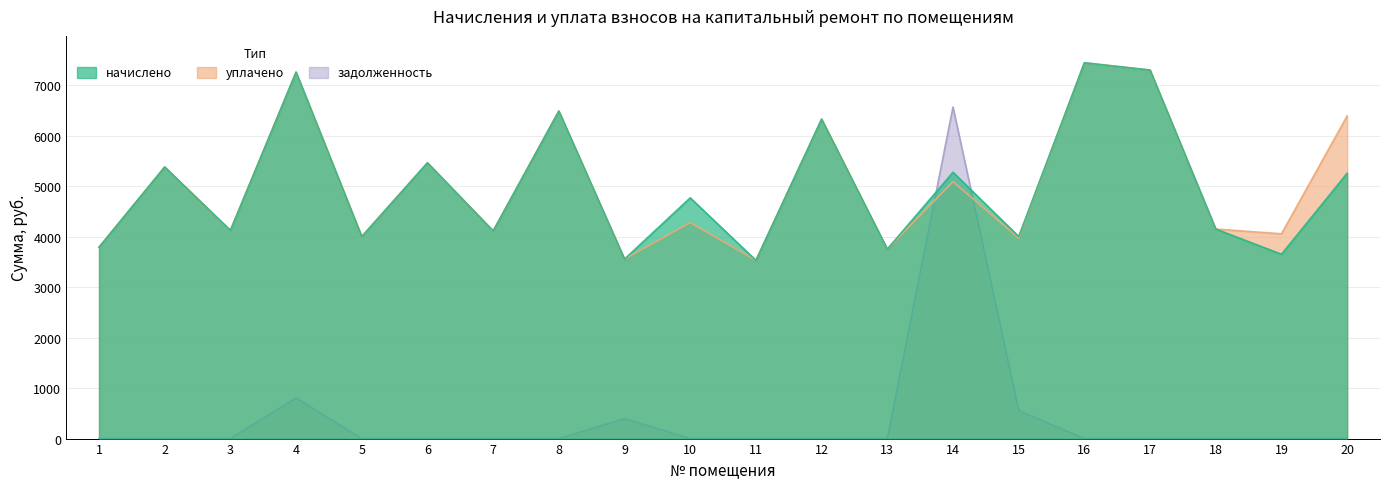

How many data points does each series have?

20